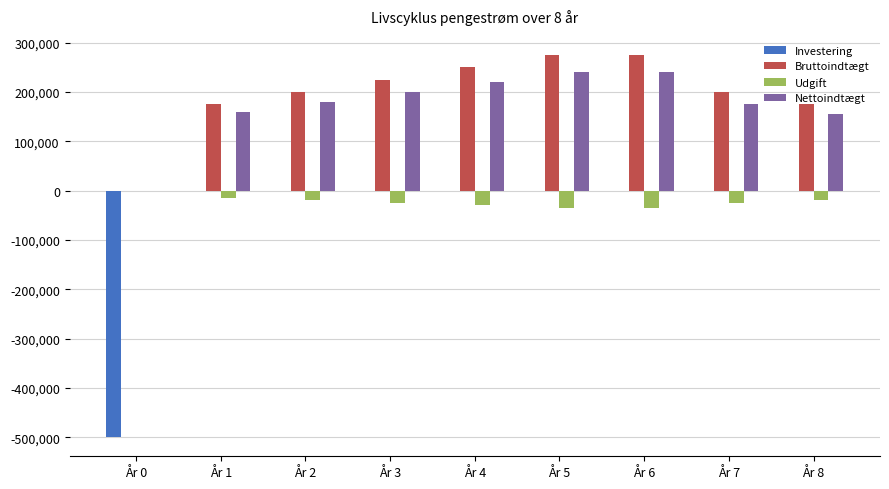

Between År 4 and År 6, which series saw the biggest shift?

Bruttoindtægt